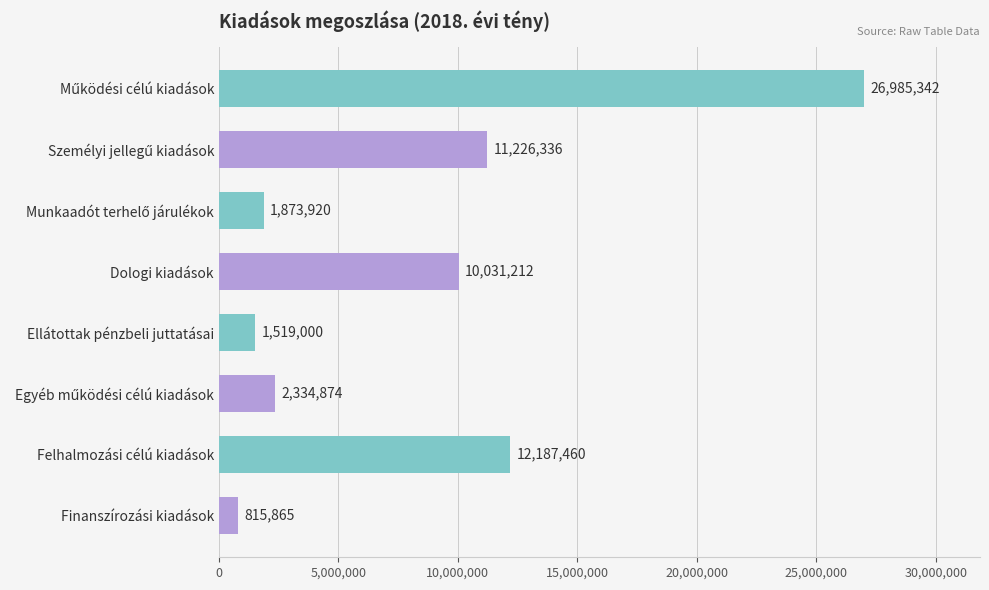

What is the smallest value displayed?

815865